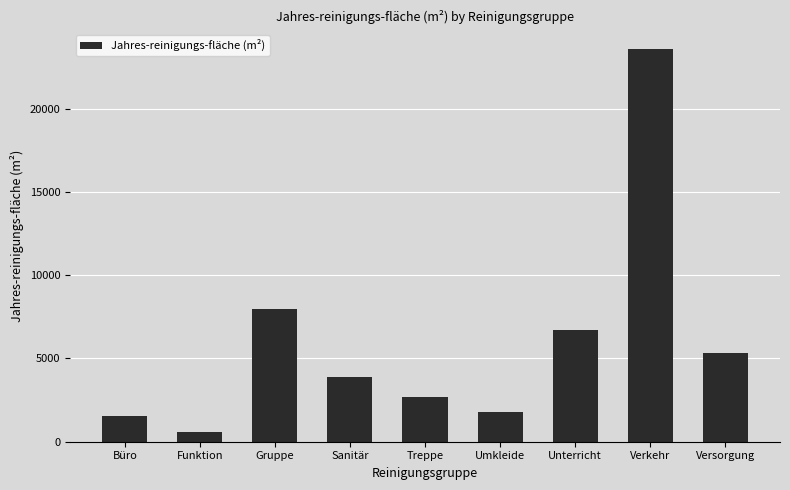

Does the chart contain stacked bars?

No